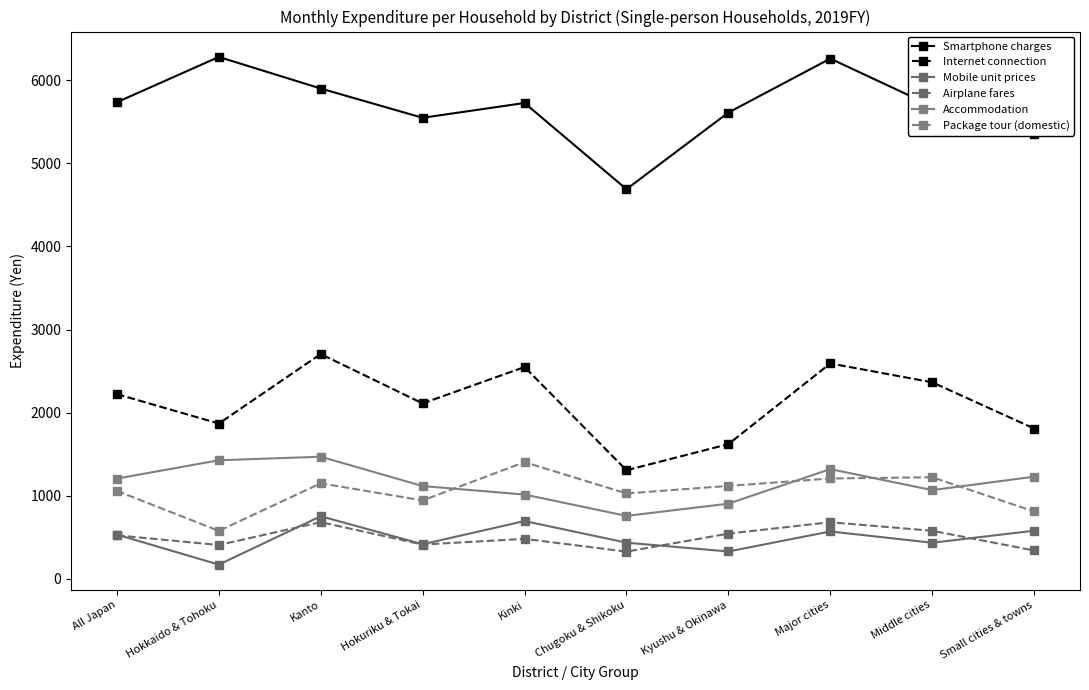

True or false: Internet connection and Mobile unit prices cross at least once.

False